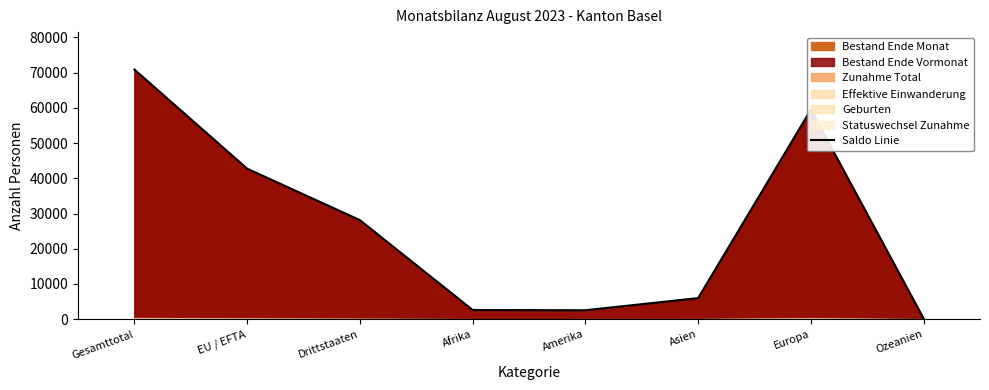

Where does the data first go above 28124?

Gesamttotal